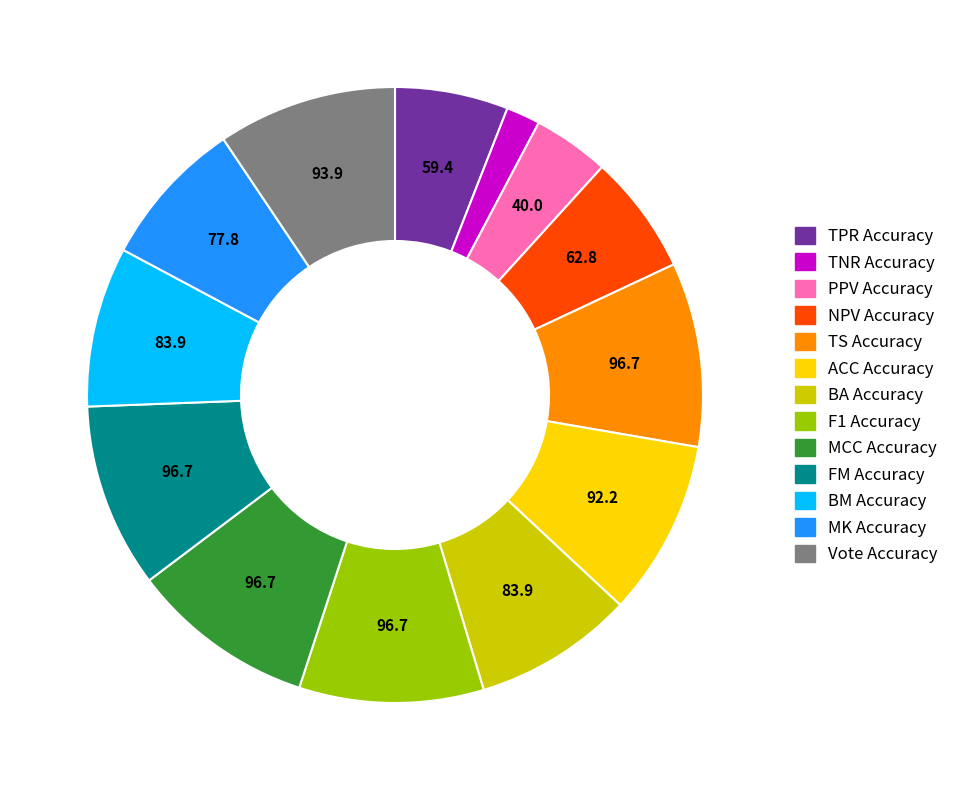

What is the smallest slice in the pie chart?

TNR Accuracy